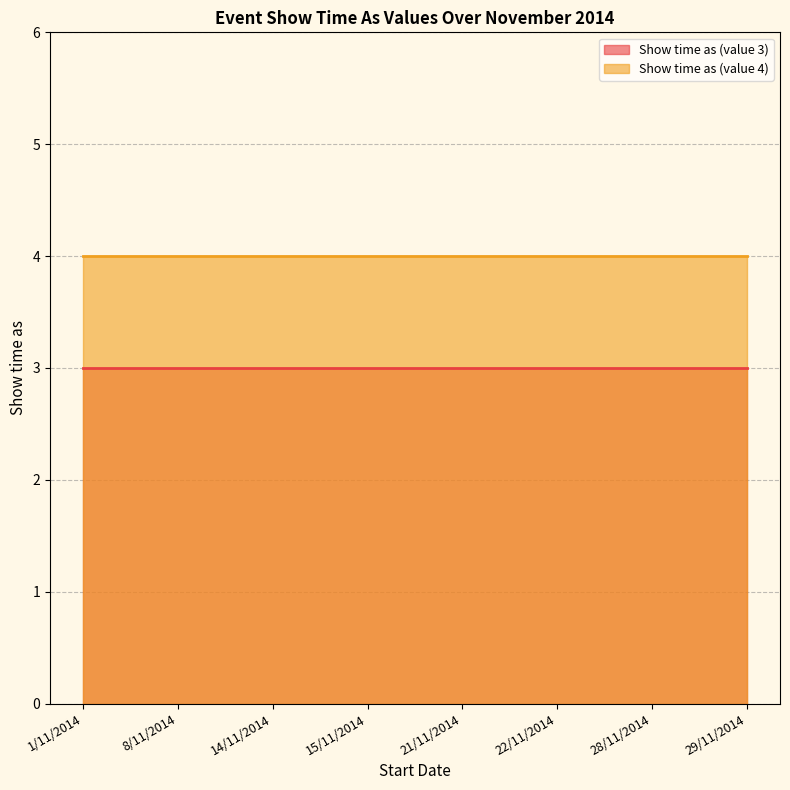

The value of Show time as (value 4) at 21/11/2014 is 1. True or false?

False